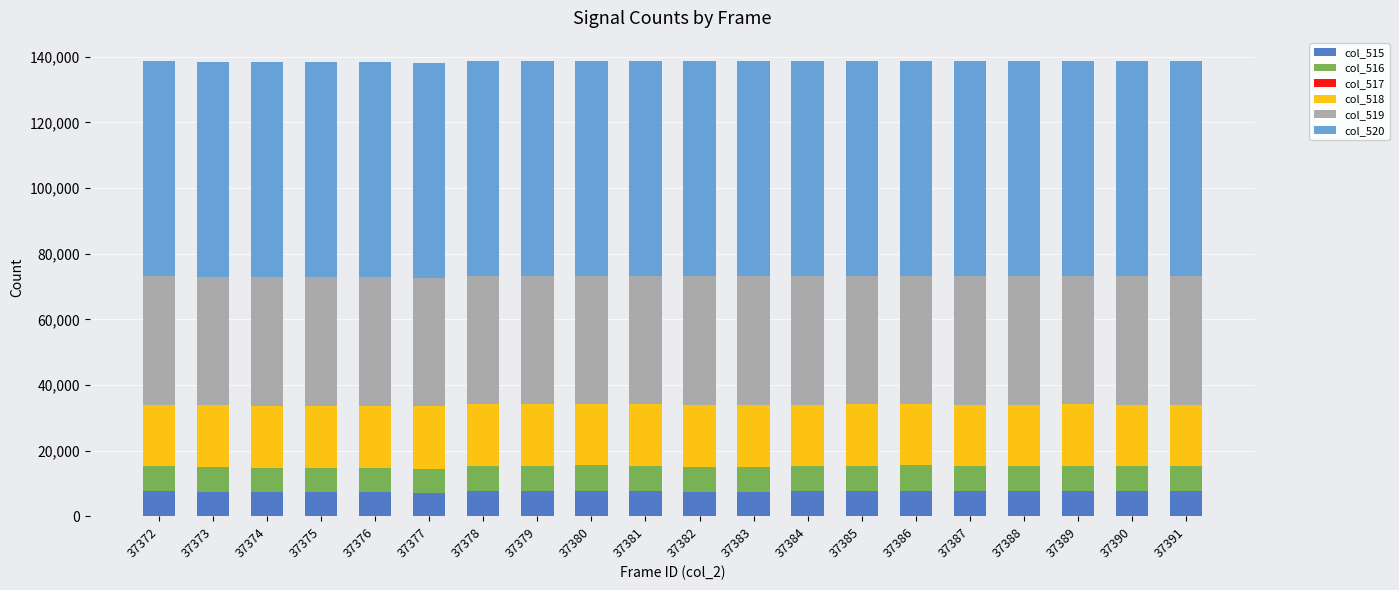

What is the total value across all series at 37391?

138767